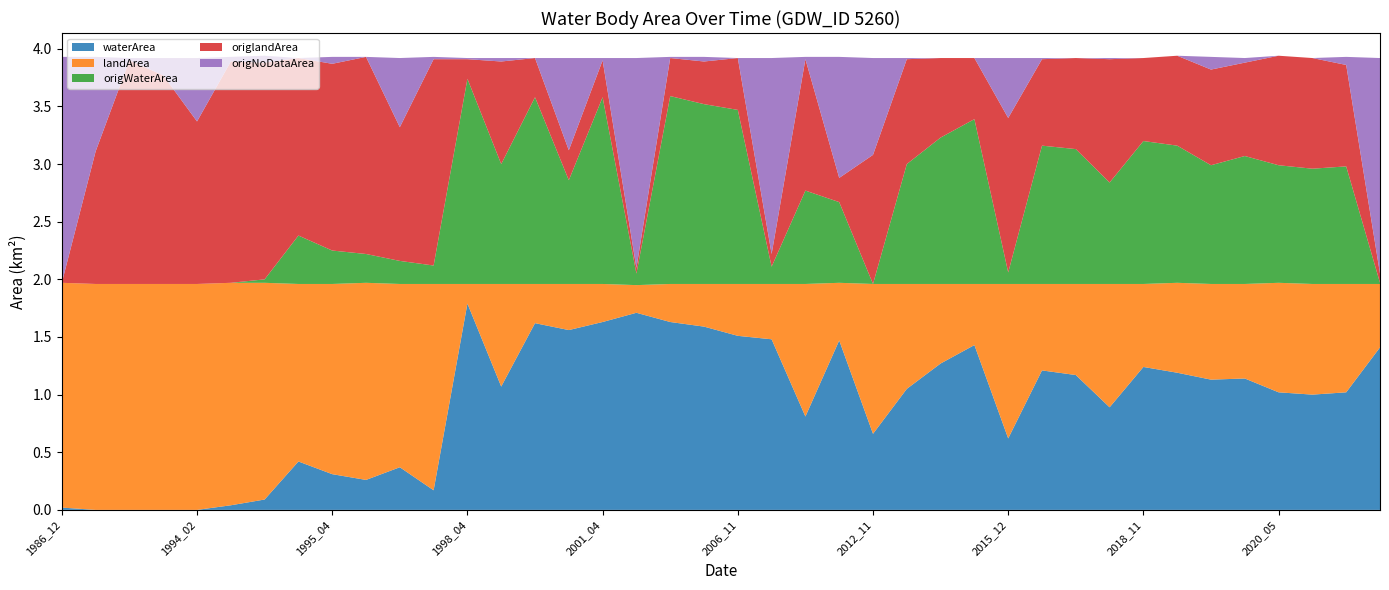

Reading left to right, what are all the values shown in this chart?

waterArea: 0.0	0.0	0.0	0.0	0.0	0.0	0.1	0.4	0.3	0.3	0.4	0.2	1.8	1.1	1.6	1.6	1.6	1.7	1.6	1.6	1.5	1.5	0.8	1.5	0.7	1.1	1.3	1.4	0.6	1.2	1.2	0.9	1.2	1.2	1.1	1.1	1.0	1.0	1.0	1.4
landArea: 1.9	2.0	2.0	2.0	2.0	1.9	1.9	1.5	1.6	1.7	1.6	1.8	0.2	0.9	0.3	0.4	0.3	0.2	0.3	0.4	0.5	0.5	1.1	0.5	1.3	0.9	0.7	0.5	1.3	0.8	0.8	1.1	0.7	0.8	0.8	0.8	0.9	1.0	0.9	0.6
origWaterArea: 0.0	0.0	0.0	0.0	0.0	0.0	0.0	0.4	0.3	0.2	0.2	0.2	1.8	1.0	1.6	0.9	1.6	0.1	1.6	1.6	1.5	0.1	0.8	0.7	0.0	1.0	1.3	1.4	0.1	1.2	1.2	0.9	1.2	1.2	1.0	1.1	1.0	1.0	1.0	0.0
origlandArea: 0.0	1.1	1.9	1.8	1.4	1.9	1.9	1.5	1.6	1.7	1.2	1.8	0.2	0.9	0.3	0.3	0.3	0.1	0.3	0.4	0.5	0.1	1.1	0.2	1.1	0.9	0.7	0.5	1.3	0.8	0.8	1.1	0.7	0.8	0.8	0.8	0.9	1.0	0.9	0.1
origNoDataArea: 2.0	0.8	0.0	0.1	0.6	0.0	0.1	0.0	0.1	0.0	0.6	0.0	0.0	0.0	0.0	0.8	0.0	1.8	0.0	0.0	0.0	1.7	0.0	1.1	0.8	0.0	0.0	0.0	0.5	0.0	0.0	0.0	0.0	0.0	0.1	0.0	0.0	0.0	0.1	1.9